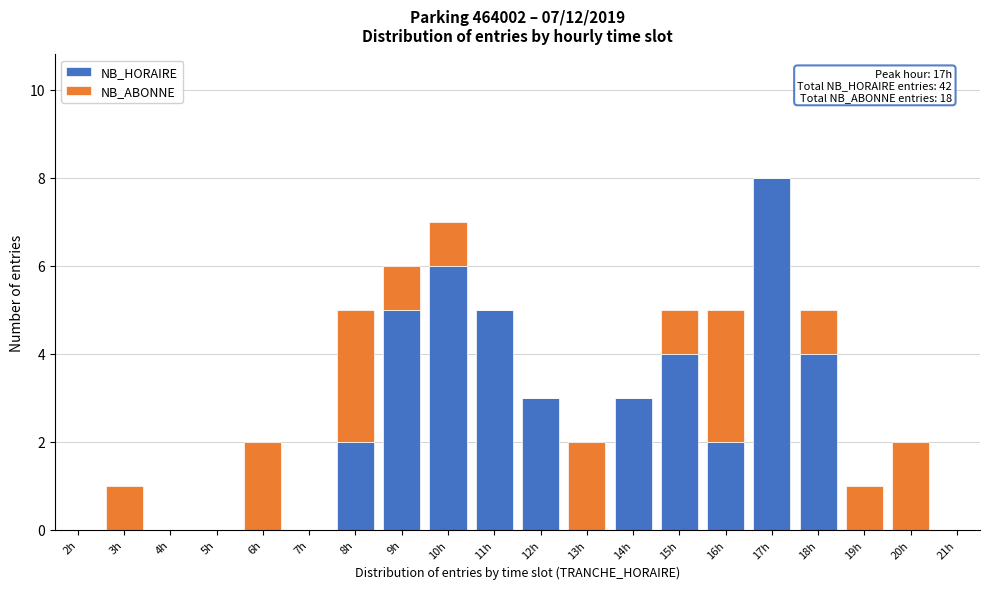

What is the sum of the NB_HORAIRE values at 18h and 21h?

4